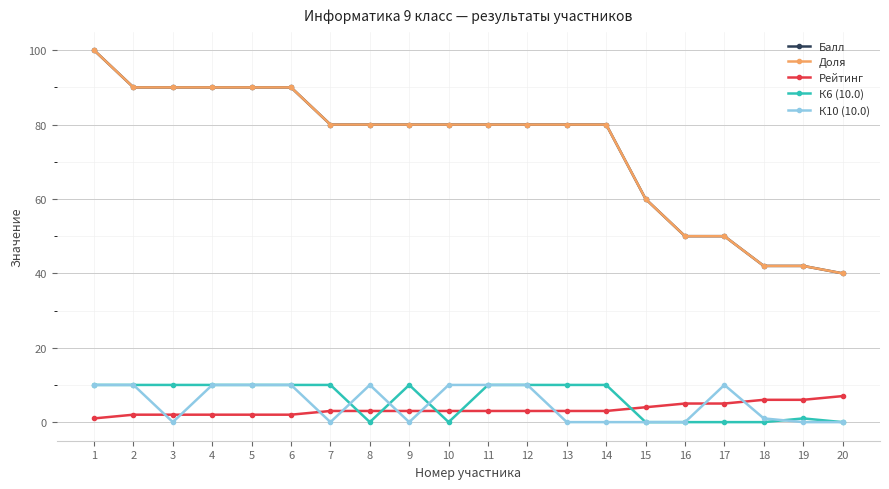

What is the value of the К6 (10.0) point at the 13th from the left?

10